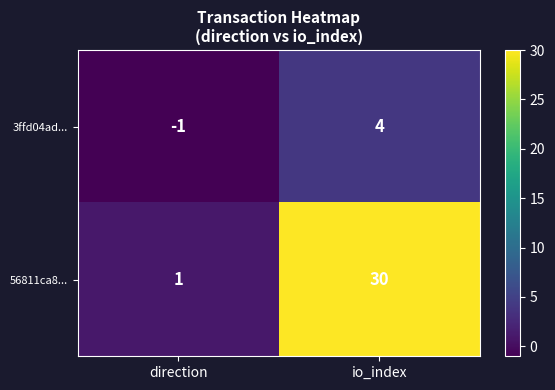

List the series in order of their overall mean, lowest first.

3ffd04ad..., 56811ca8...